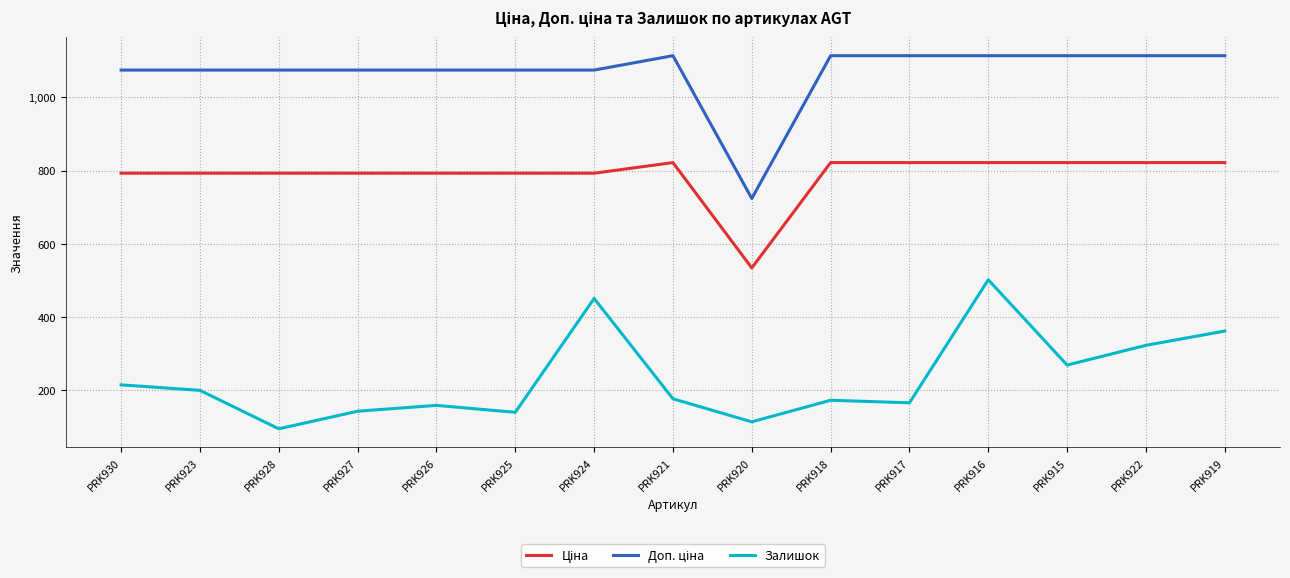

Which series changed the most between PRK930 and PRK927?

Залишок